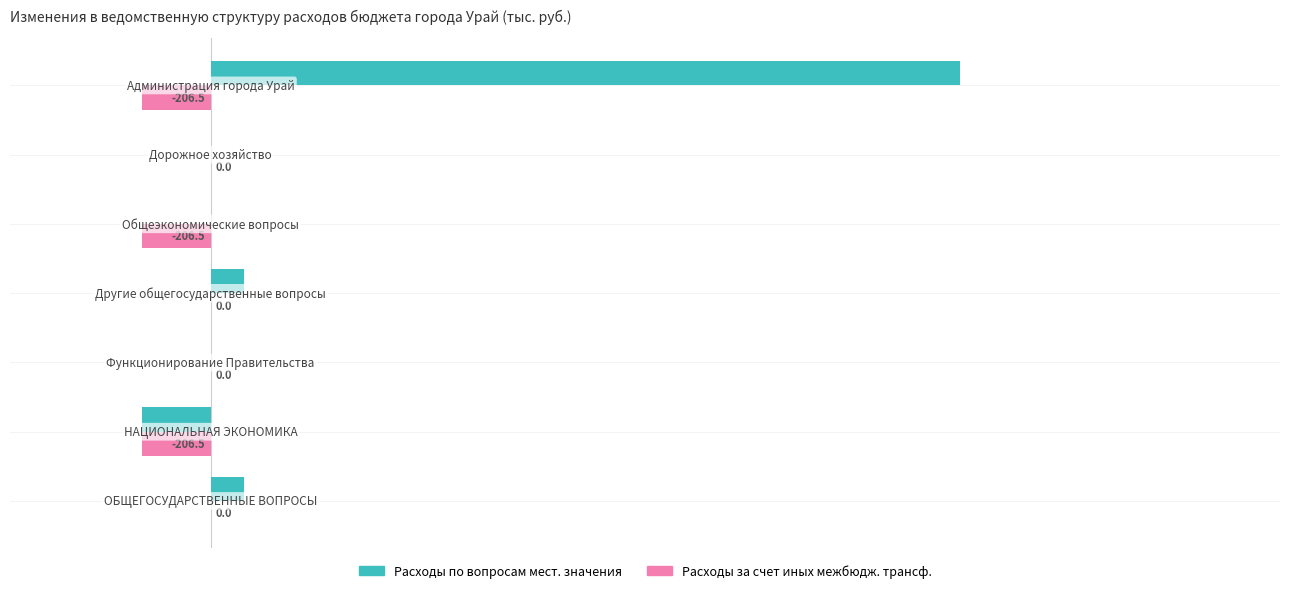

What is the sum of all Расходы за счет иных межбюдж. трансф. values?

-619.5